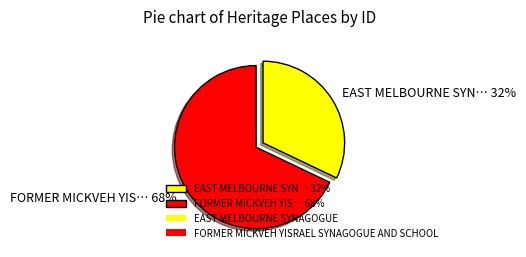

True or false: EAST MELBOURNE SYN… 32% accounts for 42% of the total.

False